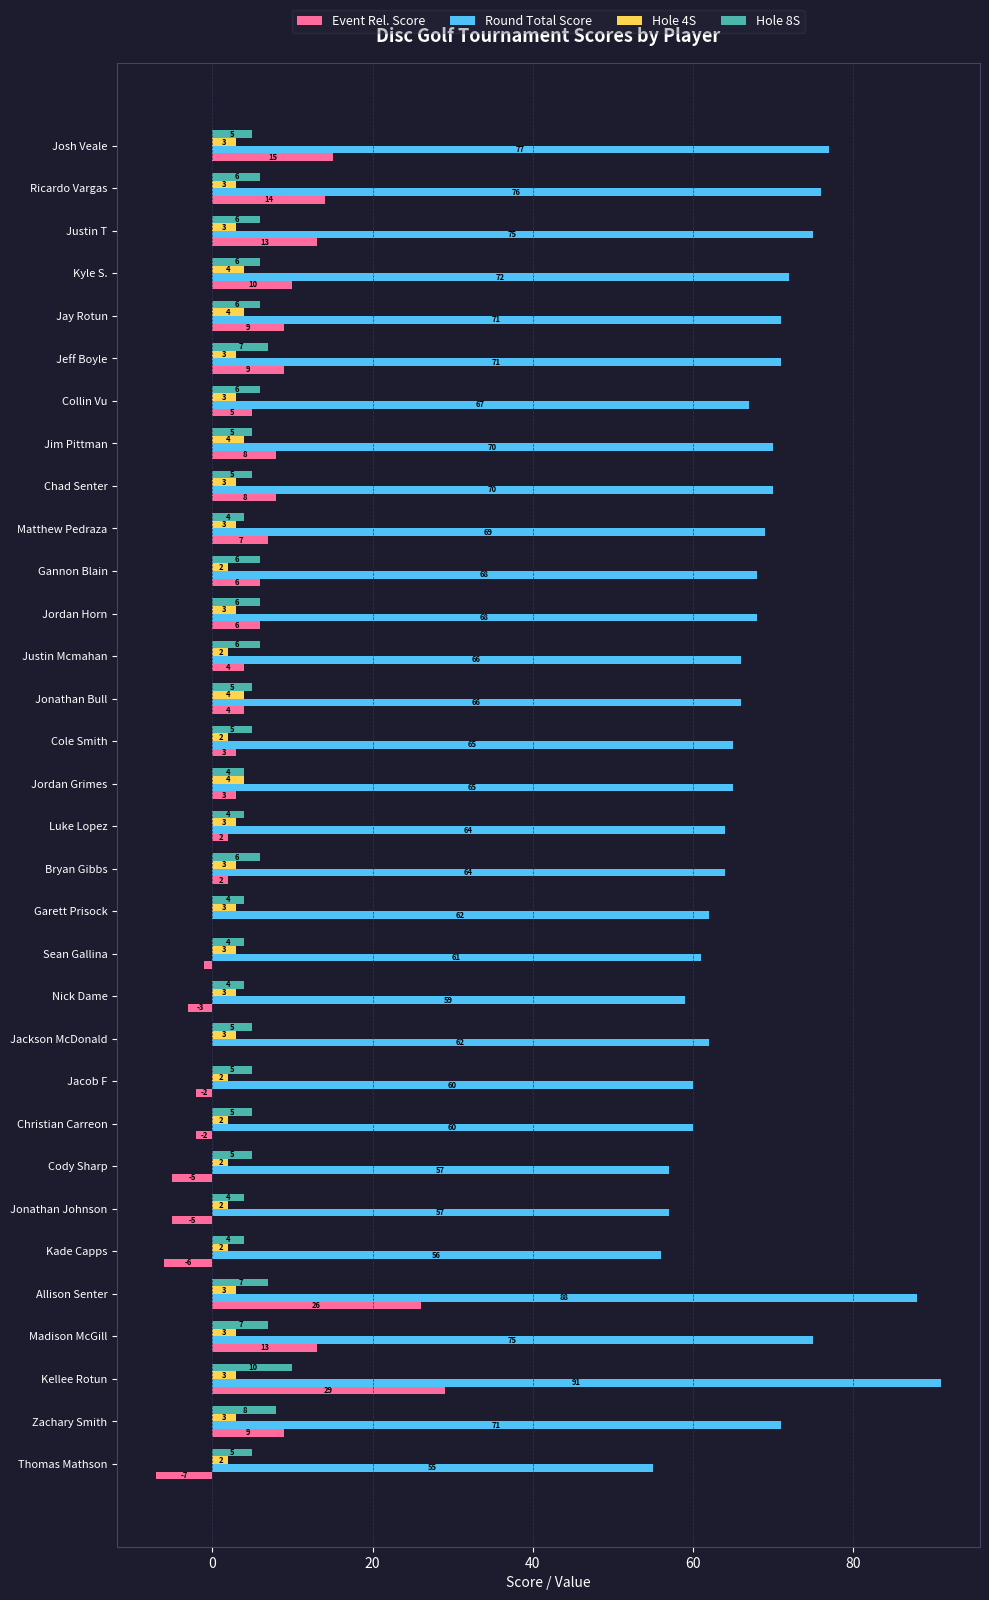

True or false: Hole 4S has a value of 4 at Kyle S..

True